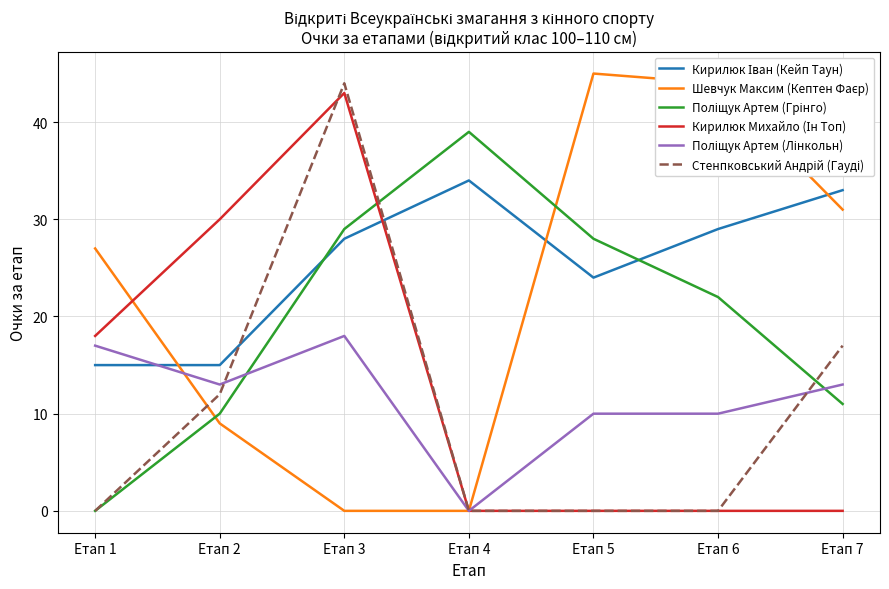

At which category is the sum across all series the highest?

Етап 3